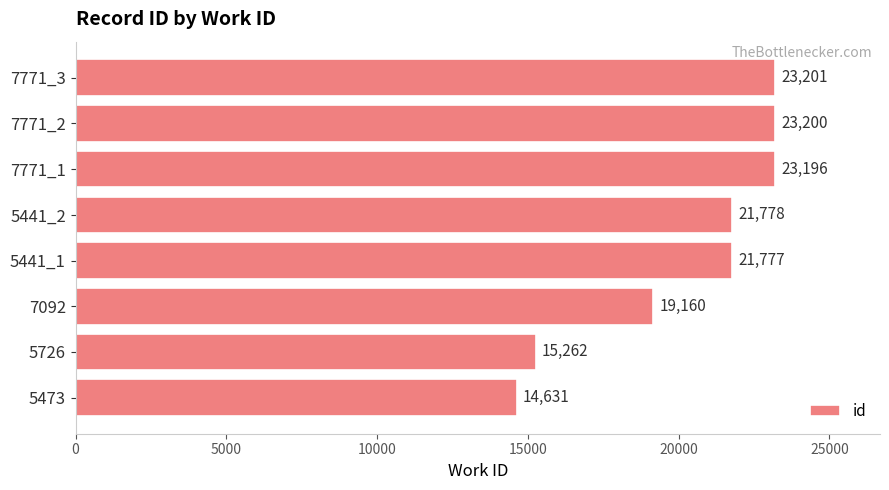

What is the sum of all values?

162205